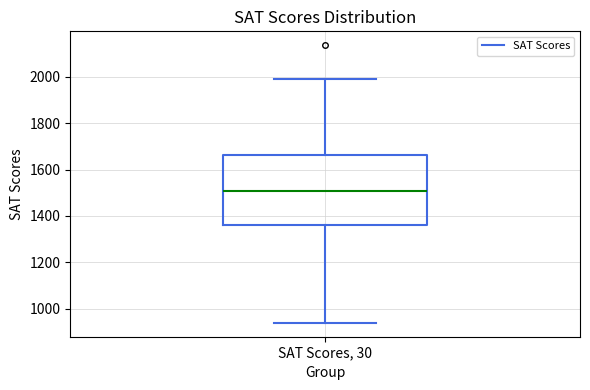

Read this box plot against the y-axis: the position of the median line, the range covered by the box, and the ends of both whiskers. The values are not printed on the chart, so give them approximately, as read against the axis.

median 1500, box 1360 to 1660, whiskers 940 to 2000